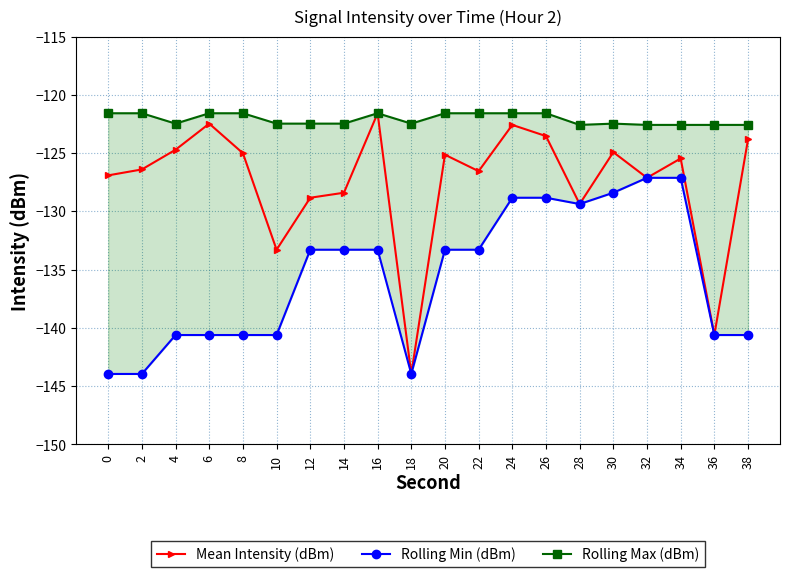

What is the sum of the Rolling Max (dBm) values at 6 and 8?

-243.2